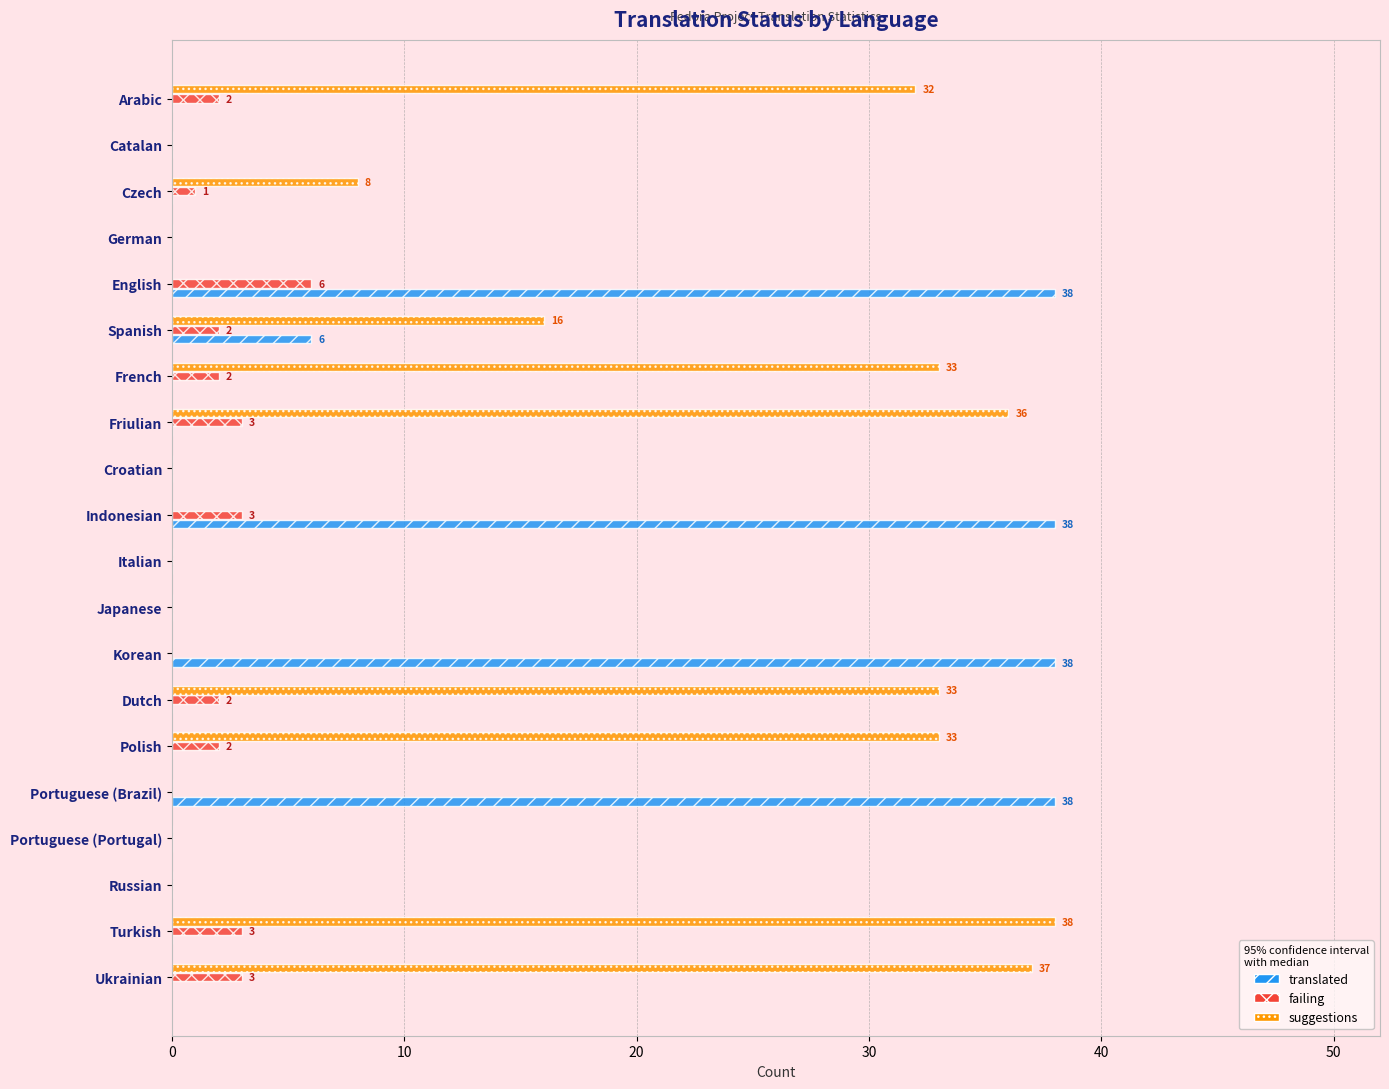

Count the number of categories in the chart.

20